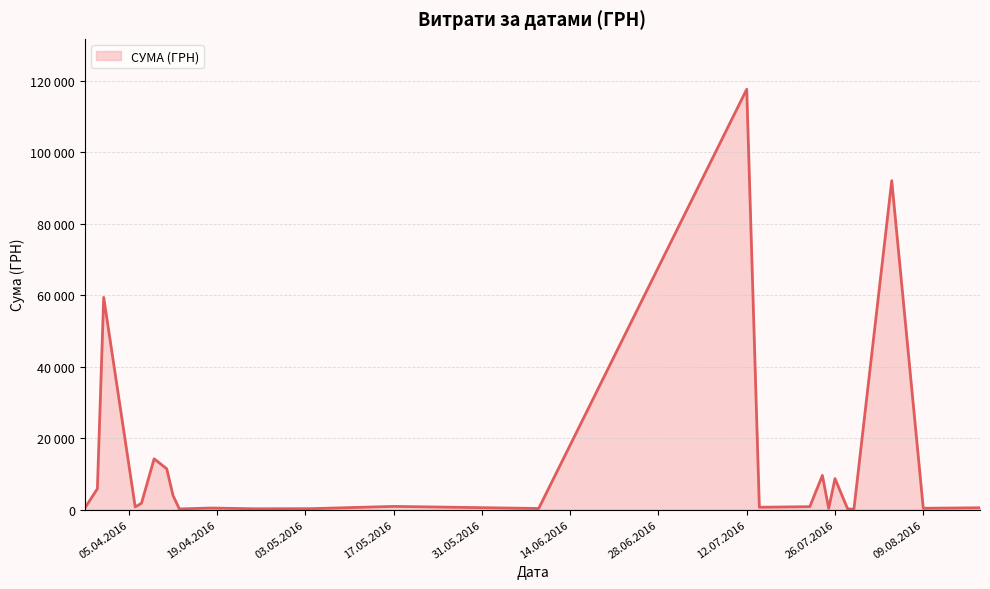

Does the chart have visible grid lines?

Yes